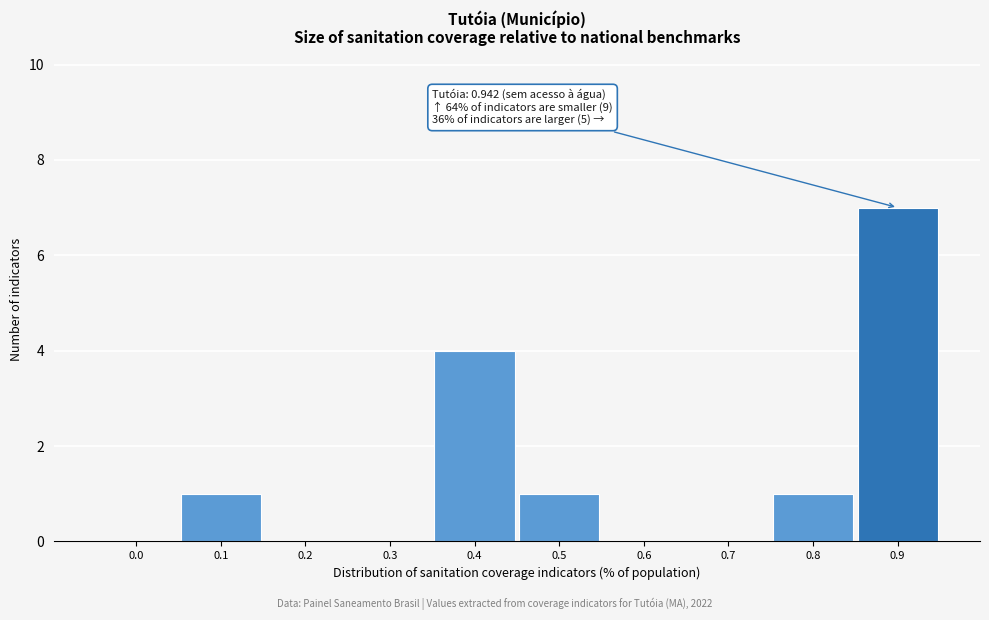

Reading left to right, what are all the values shown in this chart?

0.0=0	0.1=1	0.2=0	0.3=0	0.4=4	0.5=1	0.6=0	0.7=0	0.8=1	0.9=7